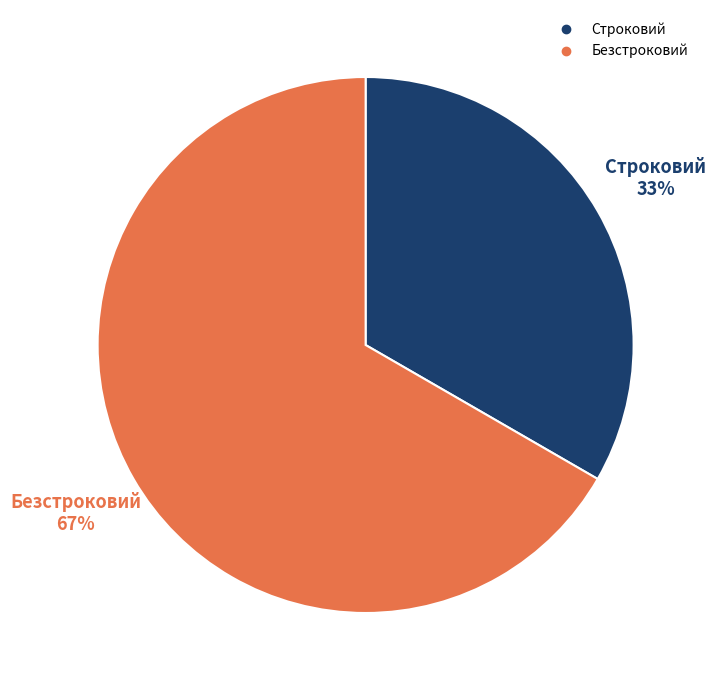

Which category has the smallest portion of the pie?

Строковий